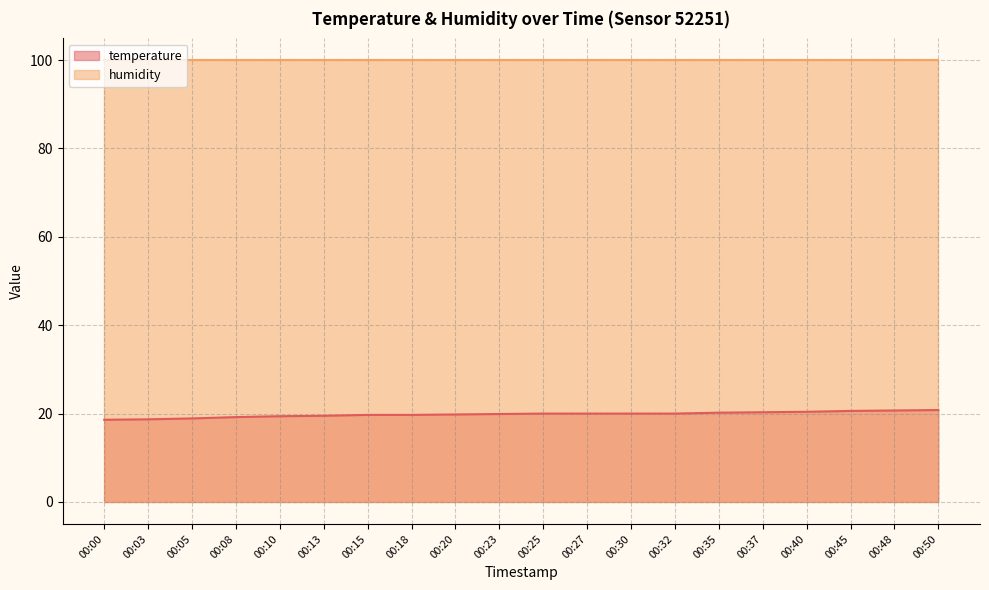

The value at 00:10 is 7.0. True or false?

False